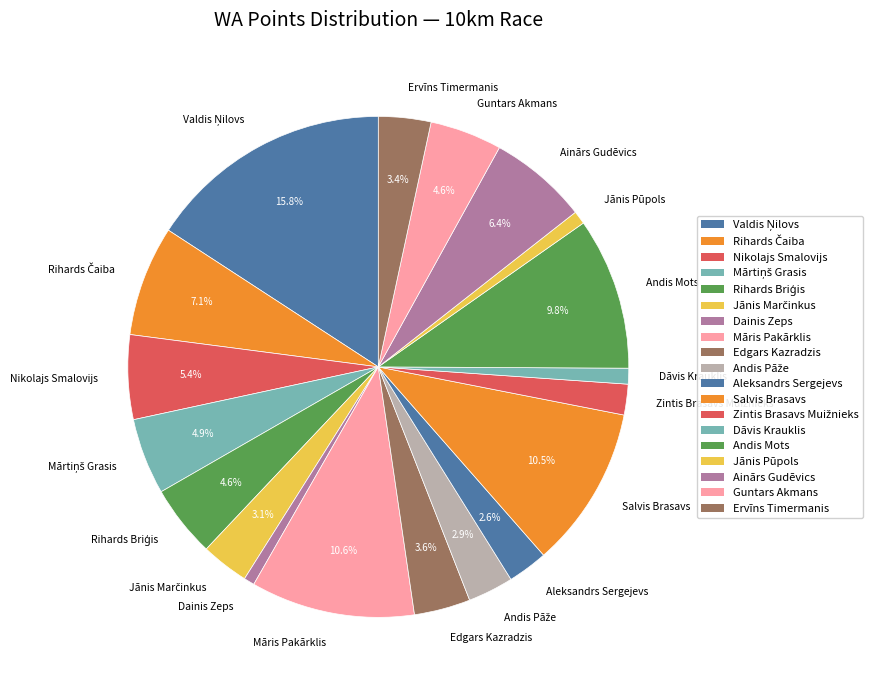

What portion of the pie excludes Andis Mots?

90.2%